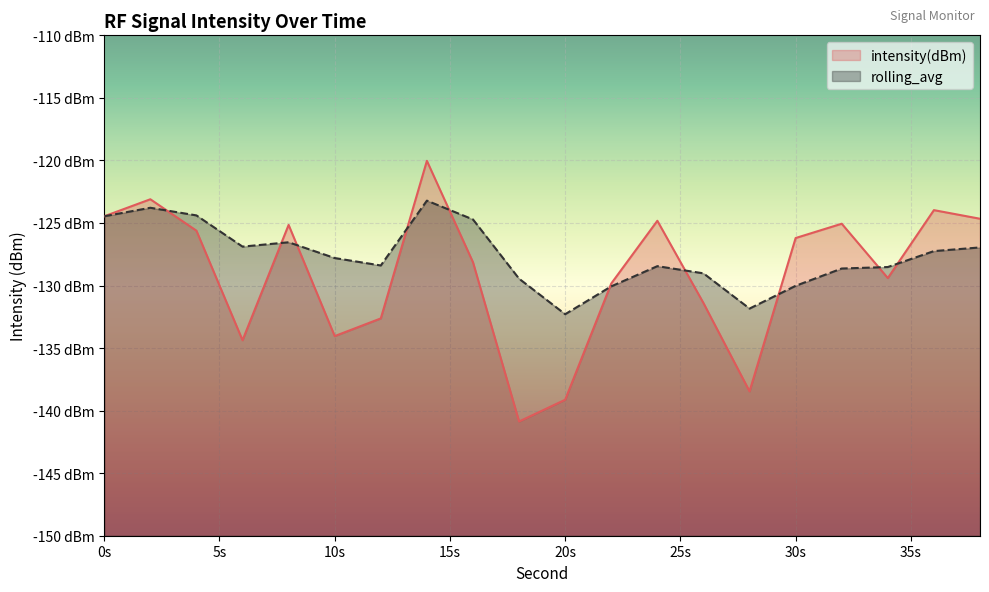

Where do intensity(dBm) and rolling_avg first cross each other?

2 and 4